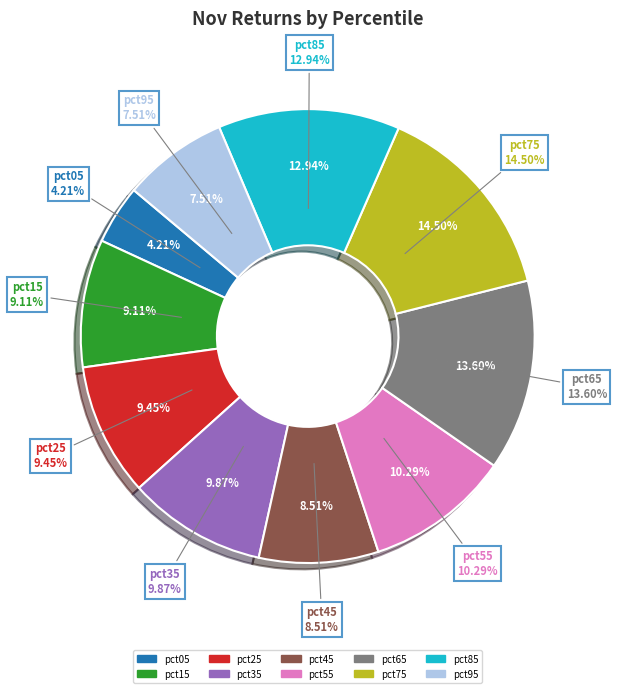

Which has a higher value, pct15 or pct35?

pct35